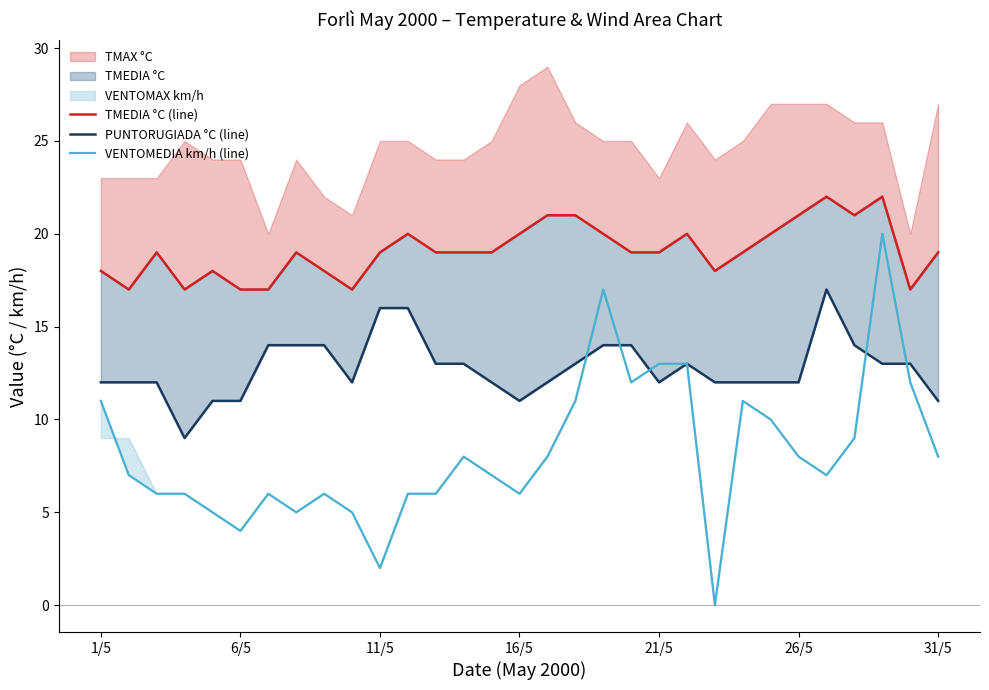

Is it true that TMEDIA °C (line) equals 31 at 1/5?

False